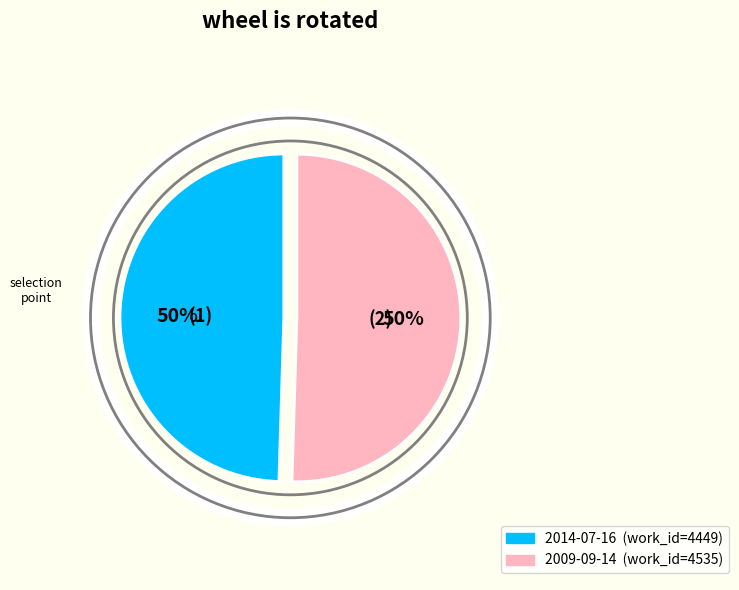

To the nearest percent, what is the combined percentage of 2014-07-16 and 2009-09-14?

100%